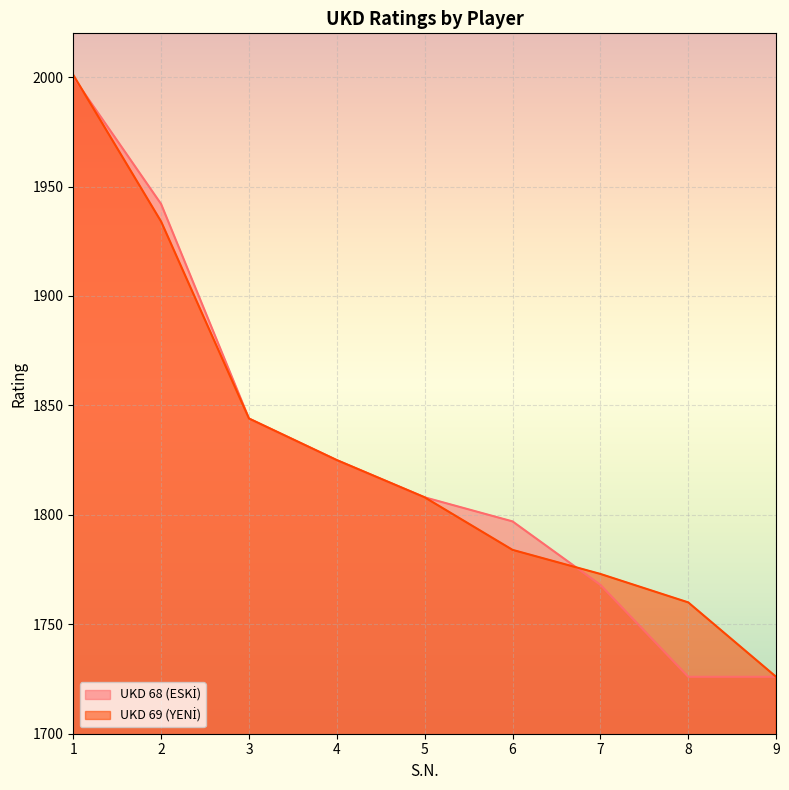

What is the difference between the highest and lowest values at 7?

5